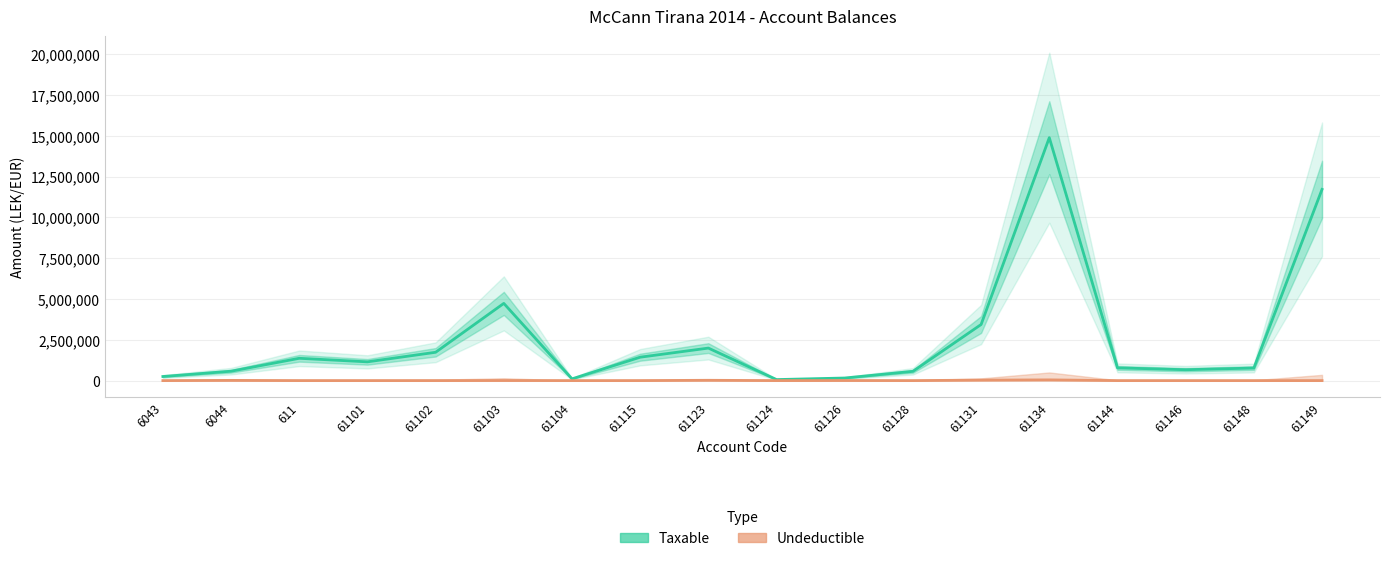

What is the label of the 11th point from the right?

61115